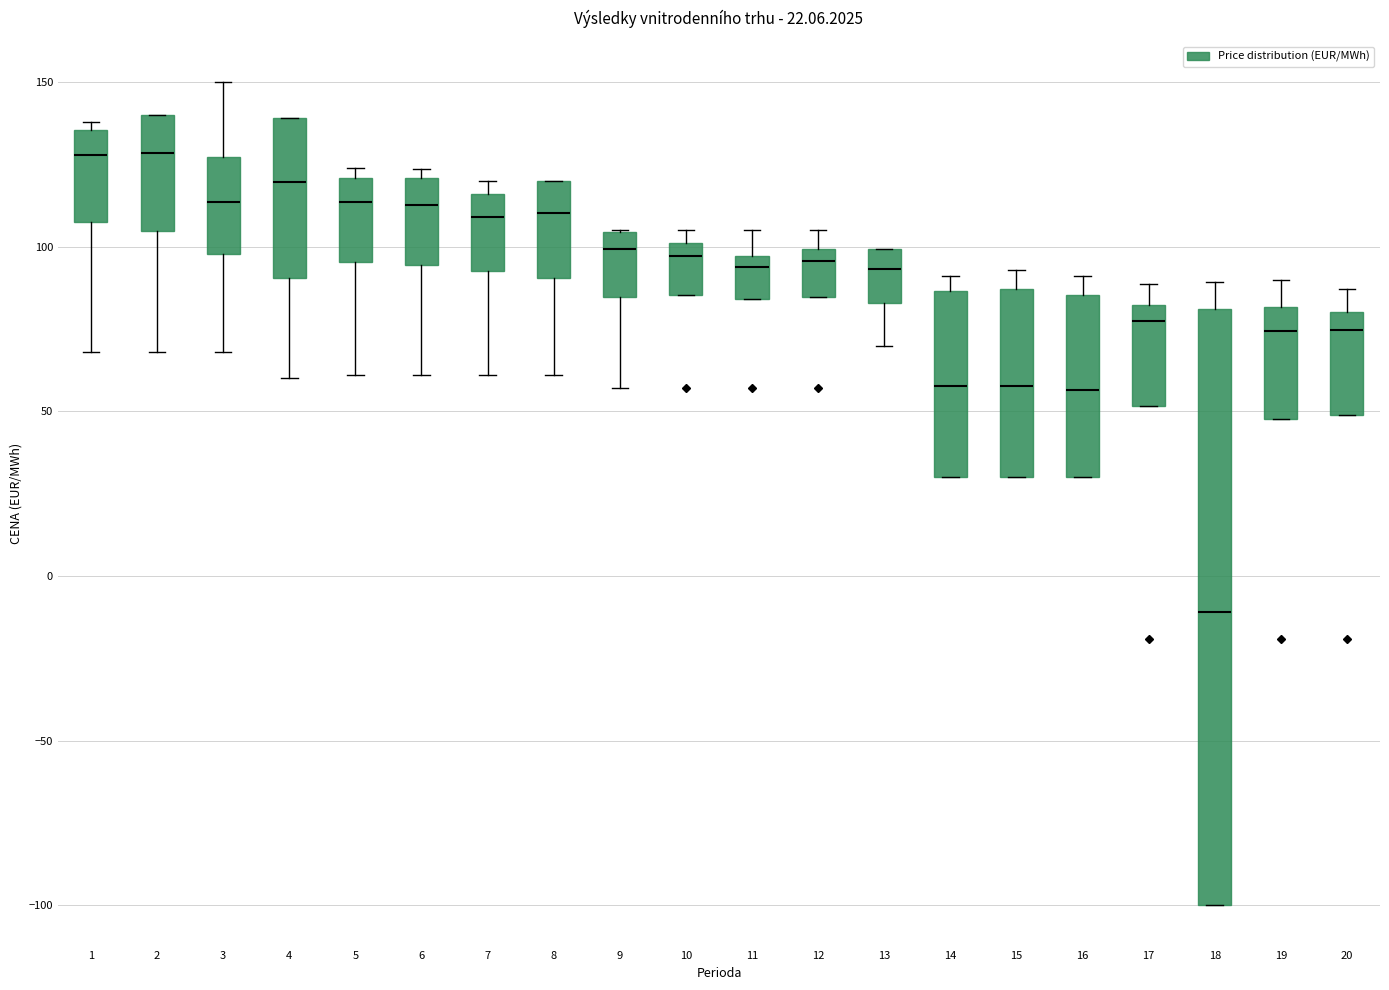

Comparing the boxes themselves (not the whiskers), which one is the tallest?

18